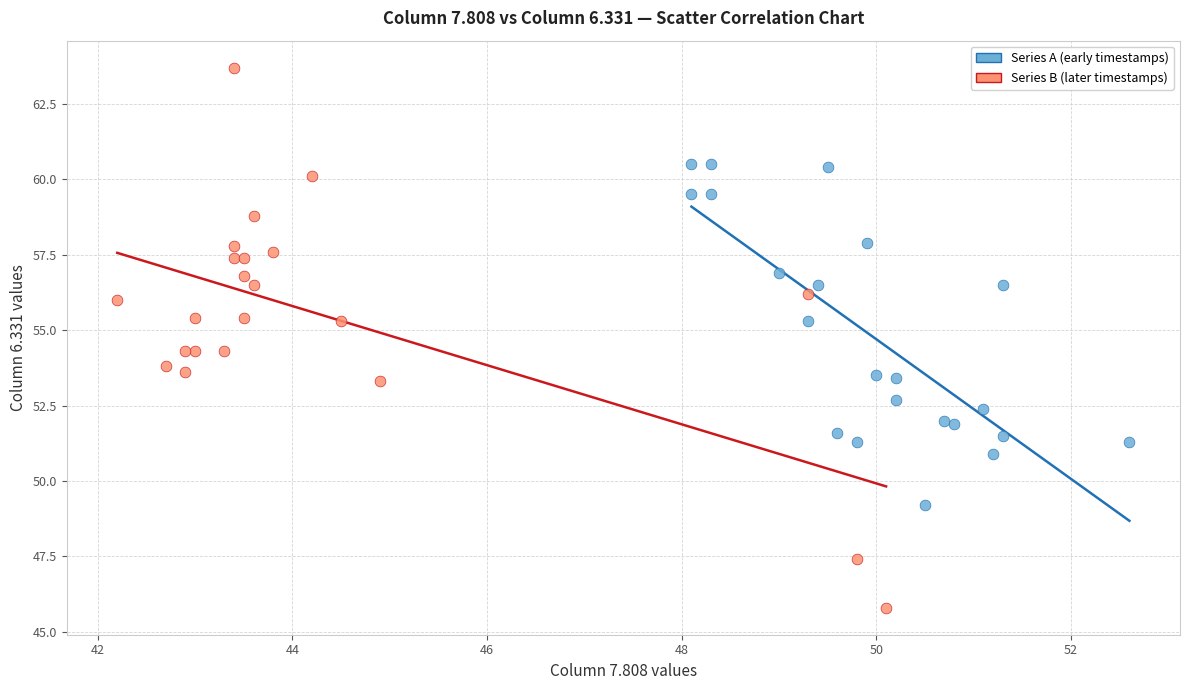

Which series reaches the minimum Y coordinate?

Series B (later timestamps)